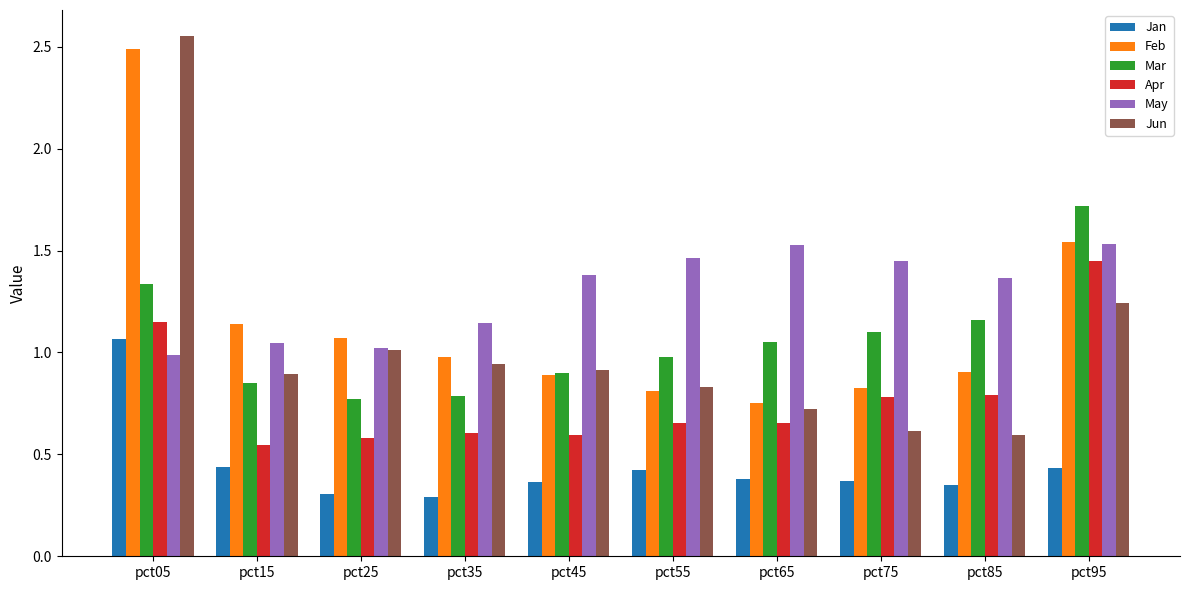

Which category has the lowest value in the Feb series?

pct65